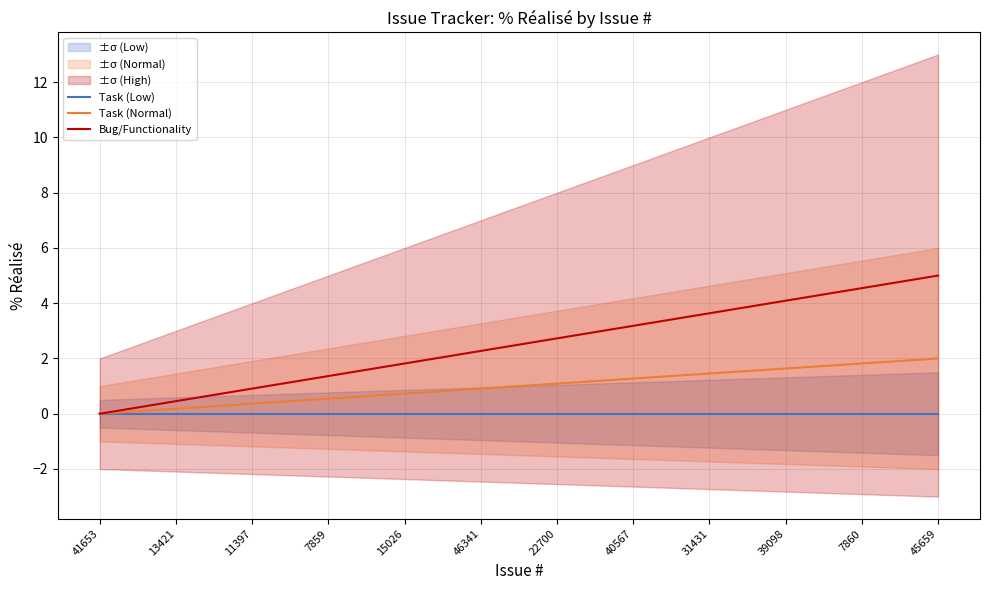

Which series has the largest range (max minus min)?

Bug/Functionality